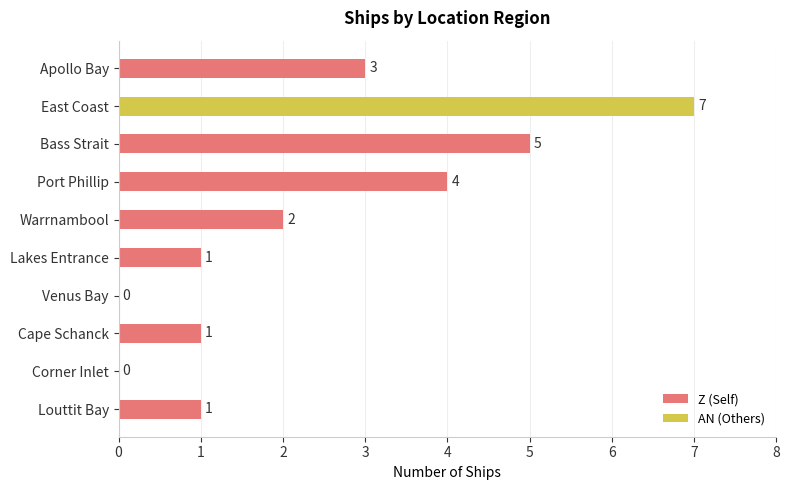

The value at East Coast is 7. True or false?

True